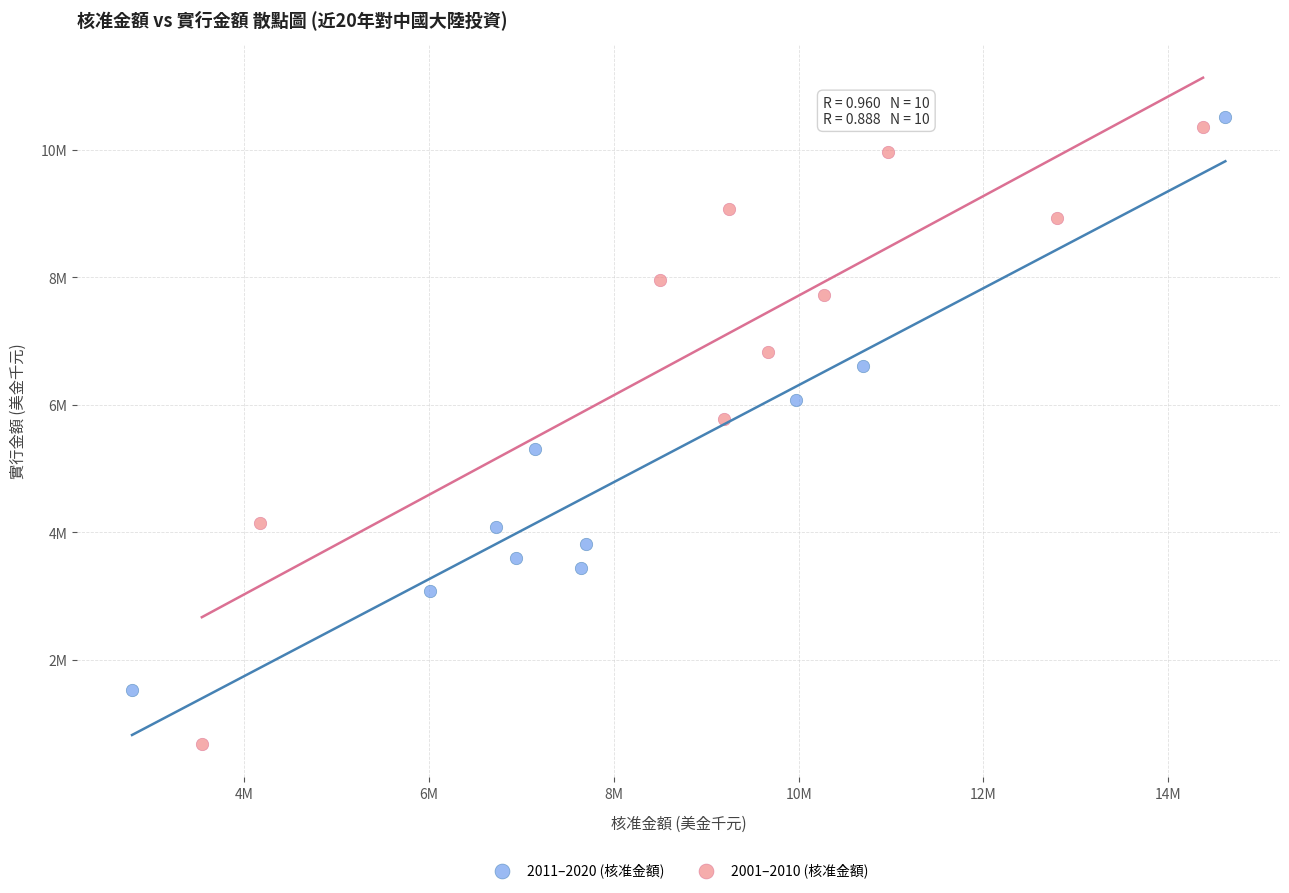

What are all the series names shown in the legend?

2011–2020 (核准金額), 2001–2010 (核准金額)